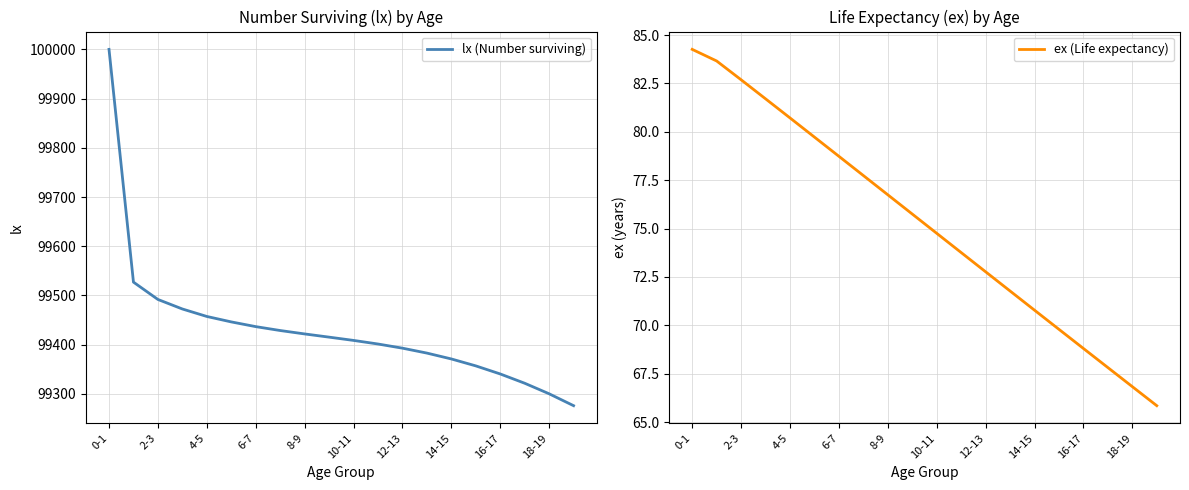

Which series has the largest range (max minus min)?

lx (Number surviving)